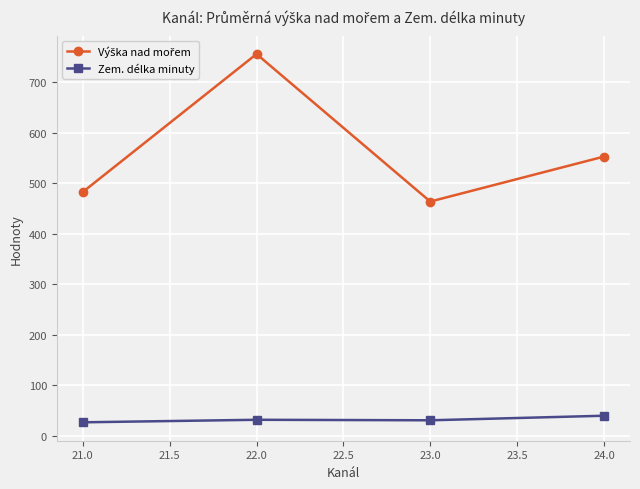

What is the maximum value shown in the chart?

756